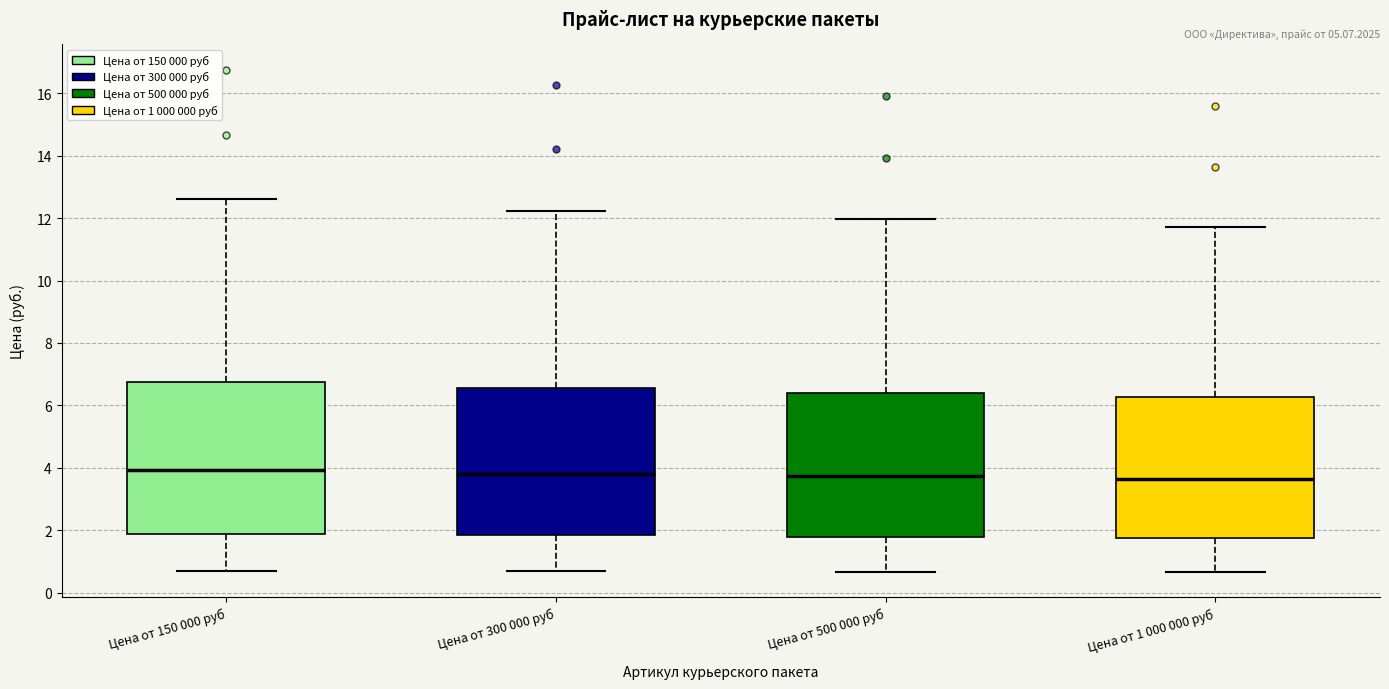

Reading left to right, read every box against the y-axis: the position of its median line, the range the box covers, and the ends of its whiskers. The values are not printed on the chart, so give them approximately, as read against the axis.

Цена от 150 000 руб: median 4.0, box 1.8 to 6.8, whiskers 0.8 to 12.6
Цена от 300 000 руб: median 3.8, box 1.8 to 6.6, whiskers 0.6 to 12.2
Цена от 500 000 руб: median 3.8, box 1.8 to 6.4, whiskers 0.6 to 12.0
Цена от 1 000 000 руб: median 3.6, box 1.8 to 6.2, whiskers 0.6 to 11.8